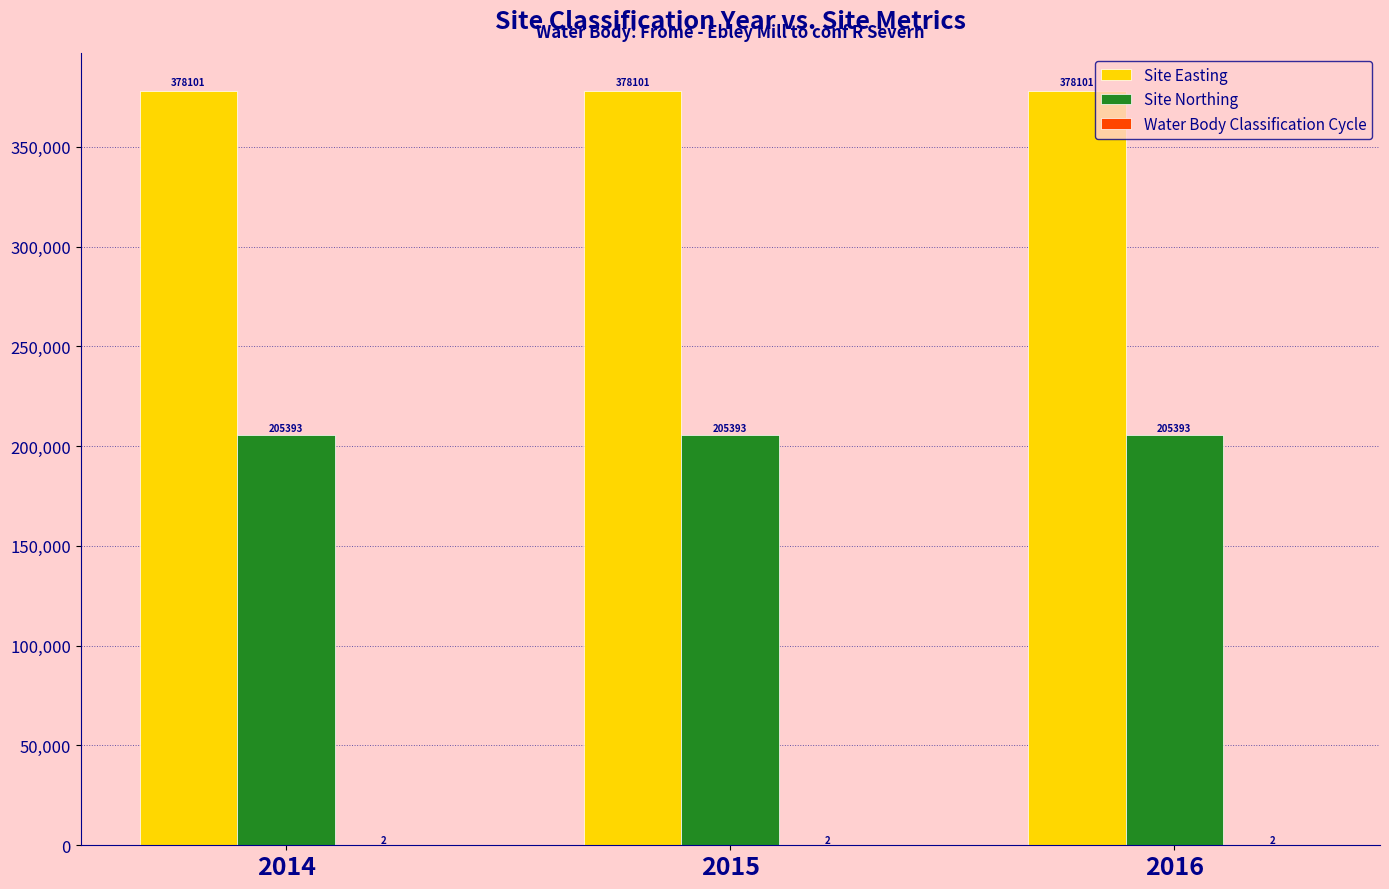

What is the maximum value for Site Easting?

378101